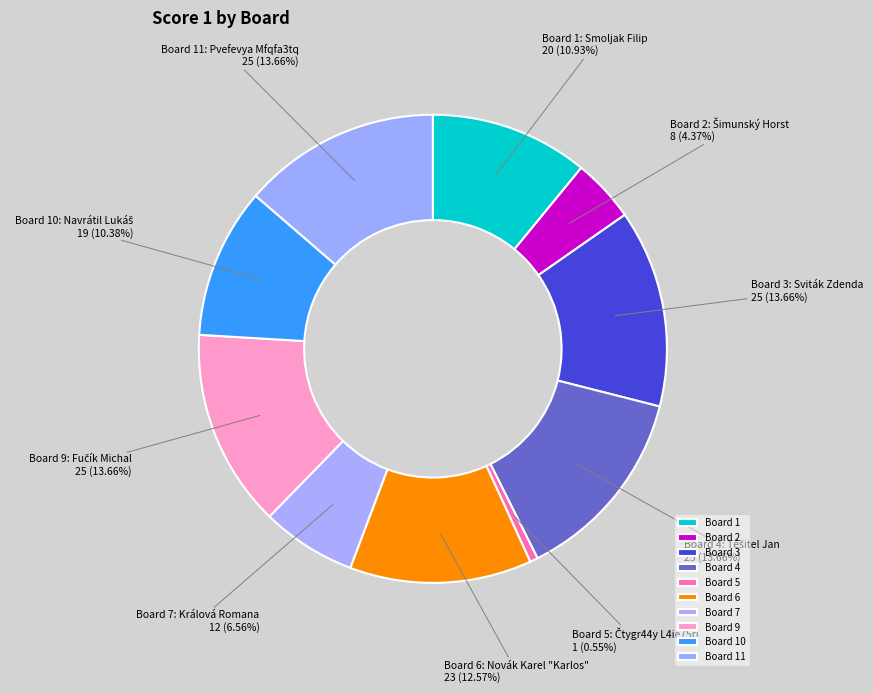

How many segments does this pie chart have?

10